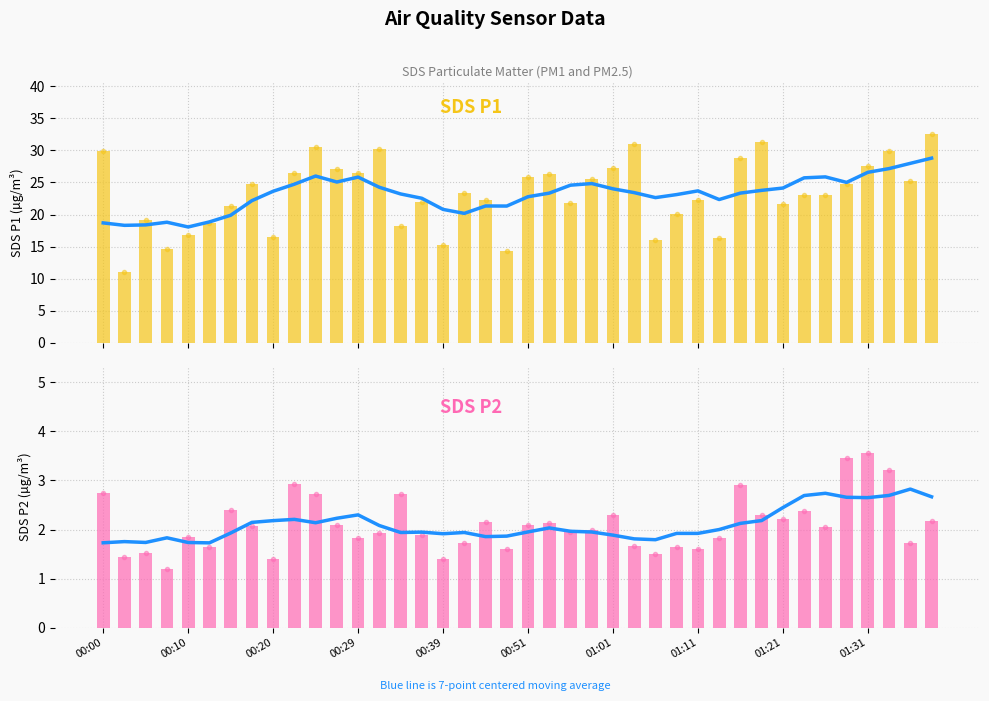

The value of SDS_P2 at 38 is 1.7. True or false?

True